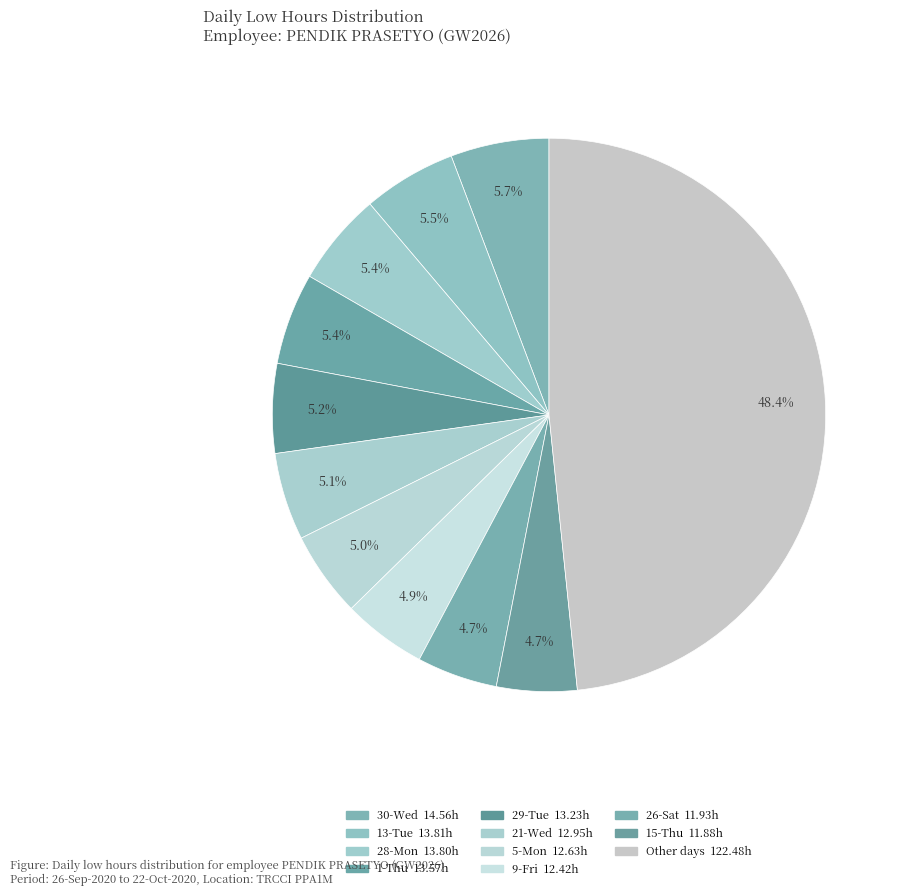

How many segments does this pie chart have?

11